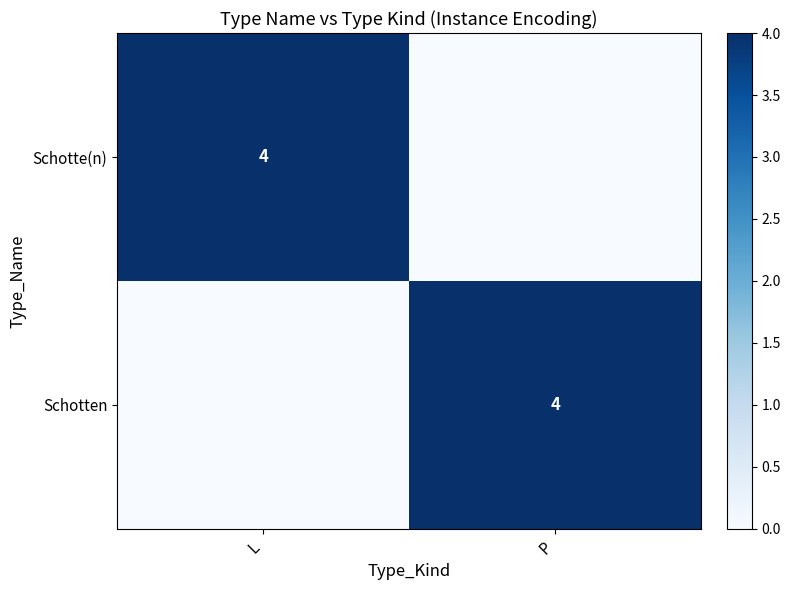

The Schotte(n) series shows 2 at L. True or false?

False